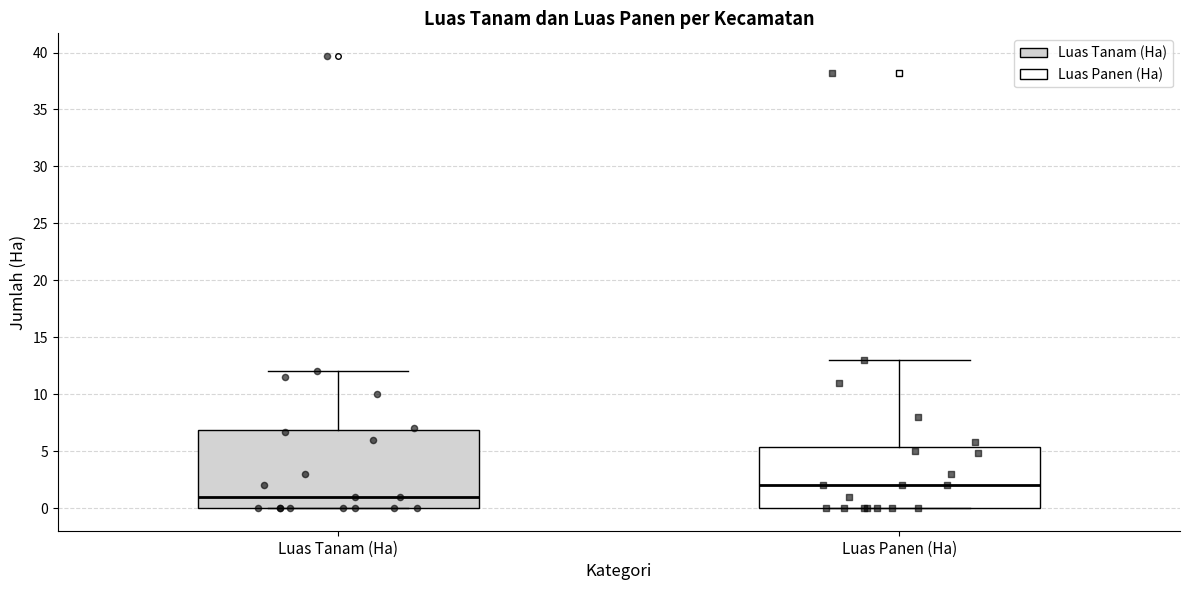

Which box is the tallest, from its lower edge to its upper edge?

Luas Tanam (Ha)